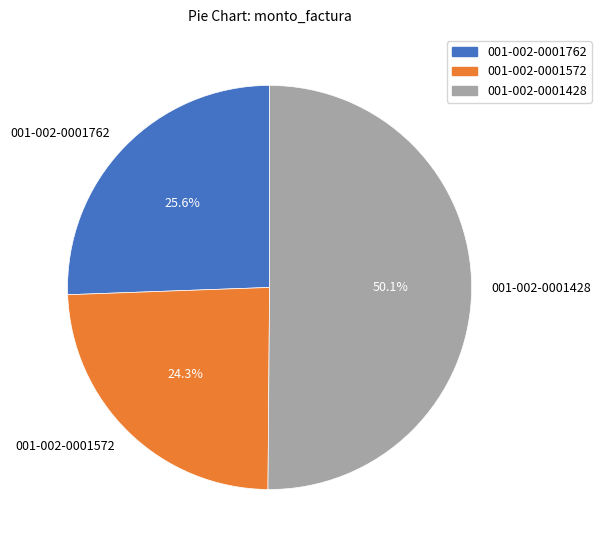

What percentage is NOT represented by 001-002-0001762?

74.4%